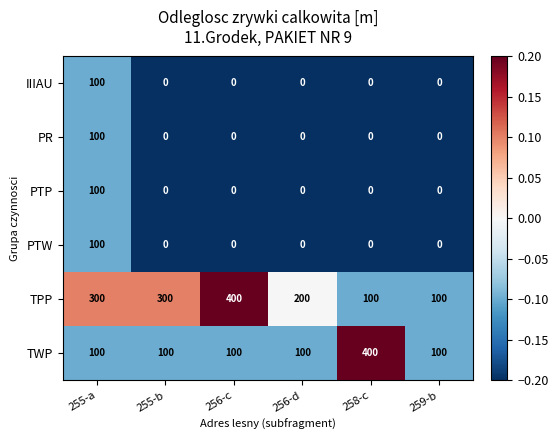

Between 256-d and 258-c, which series saw the biggest shift?

TWP